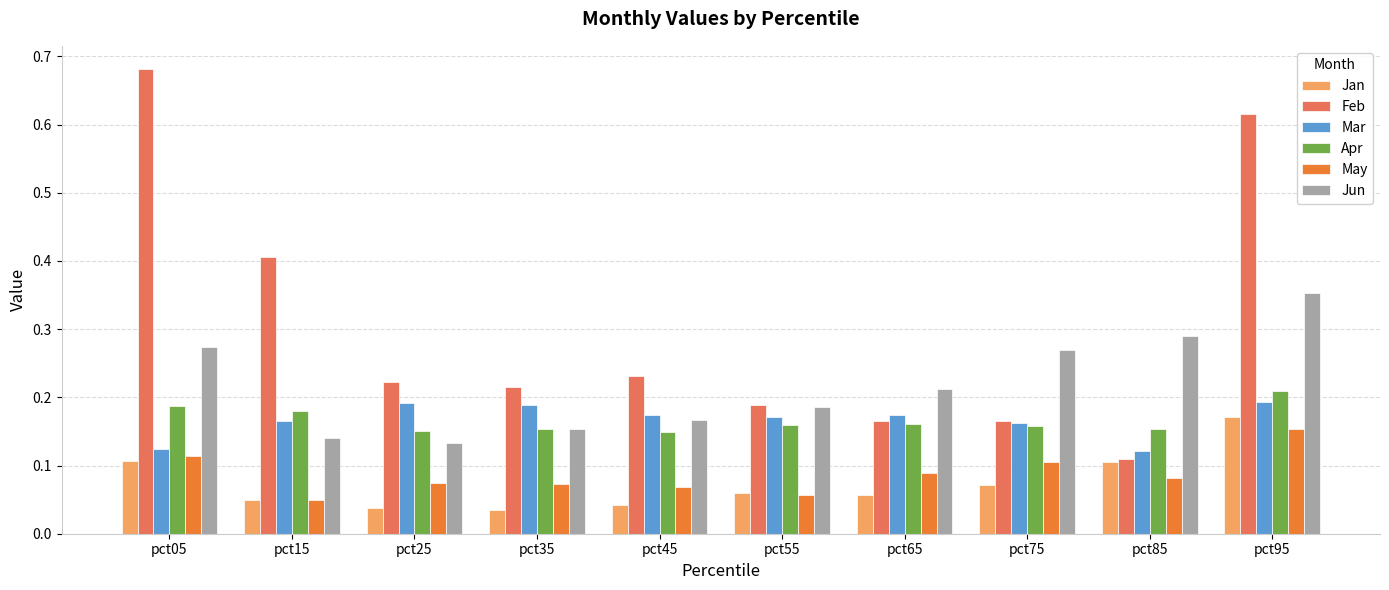

Which series has the widest spread of values?

Feb